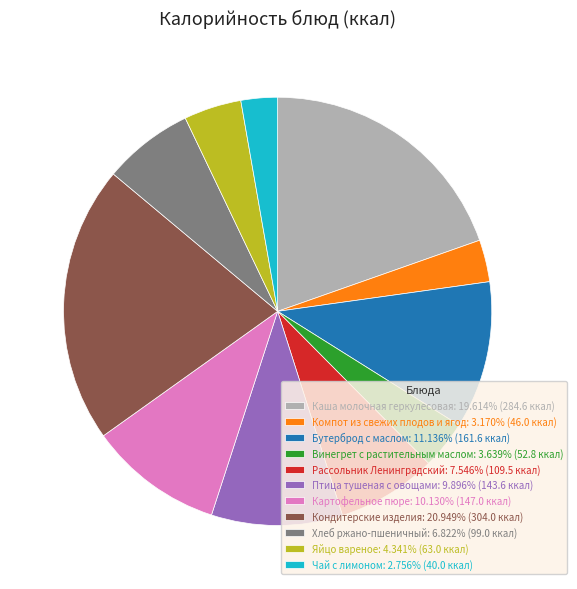

Do Кондитерские изделия: 20.949% (304.0 ккал) and Винегрет с растительным маслом: 3.639% (52.8 ккал) together represent more than half of the pie?

No